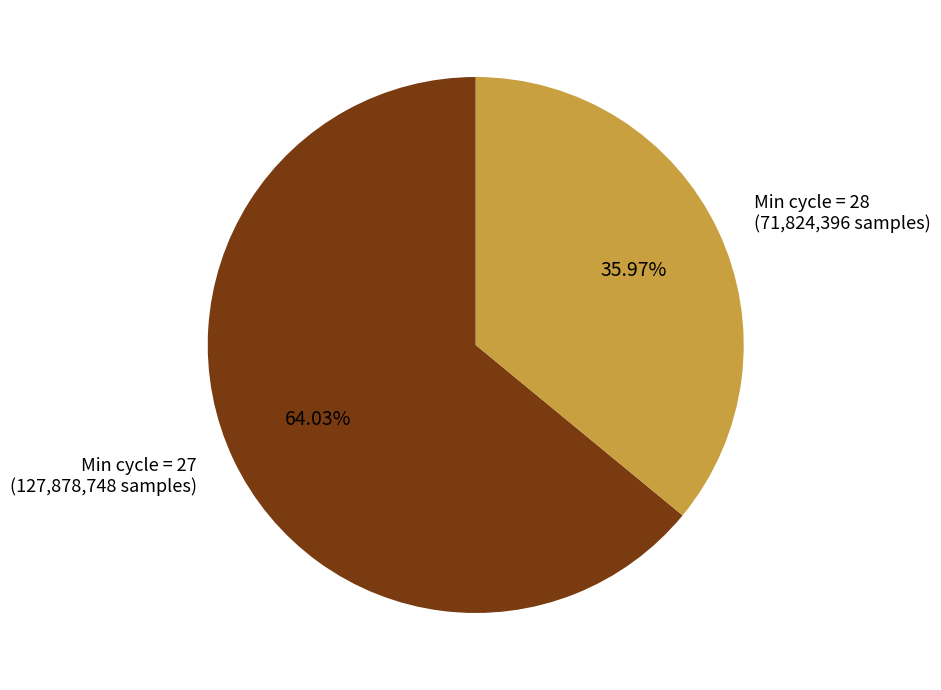

Does any single category account for the majority?

Yes